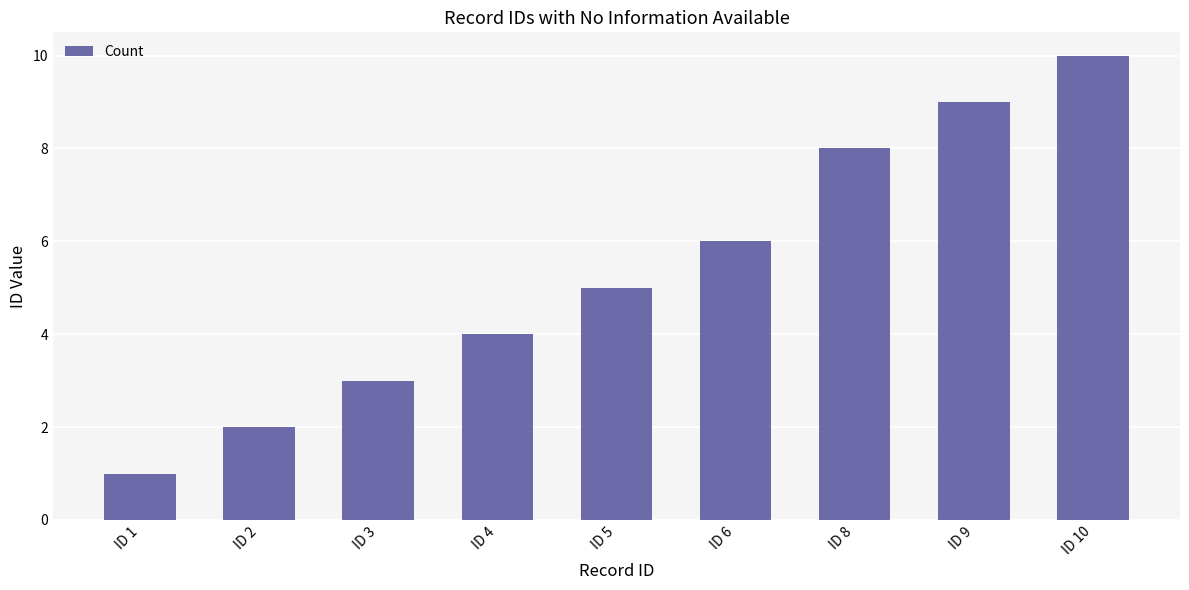

Which category has the highest value across all series?

ID 10